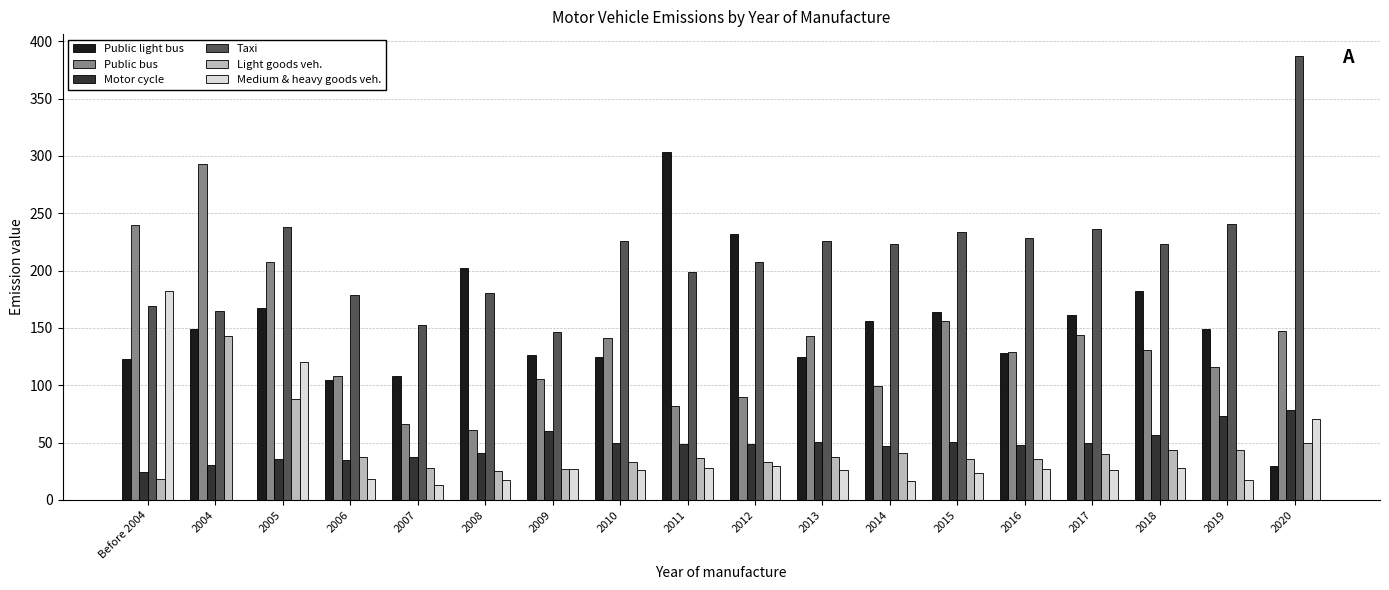

Which category has the highest value in the Public light bus series?

2011